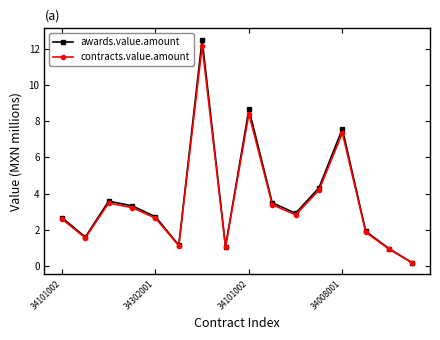

In awards.value.amount, how many points are lower than both neighbors (excluding endpoints)?

4